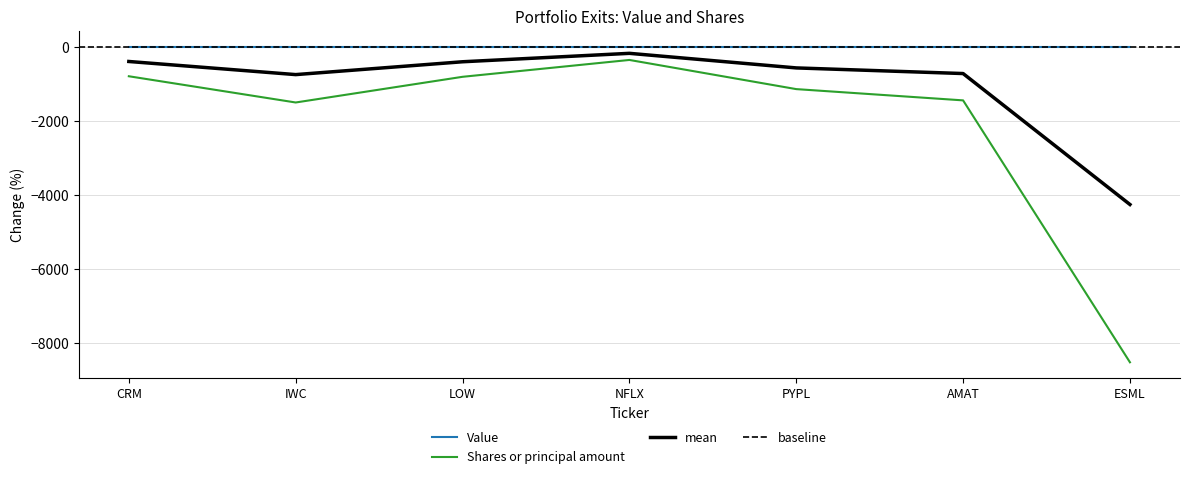

What is the sum of the values at NFLX and LOW?

-1169